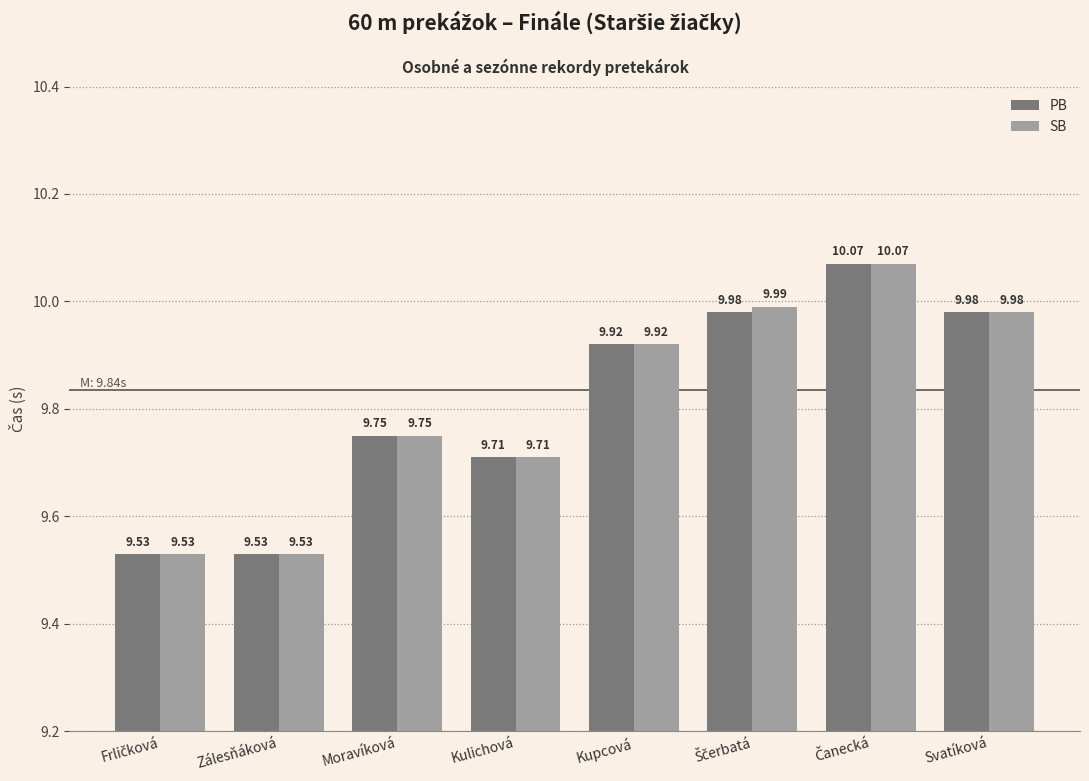

What is the difference between the maximum and second lowest values in the PB series?

0.5